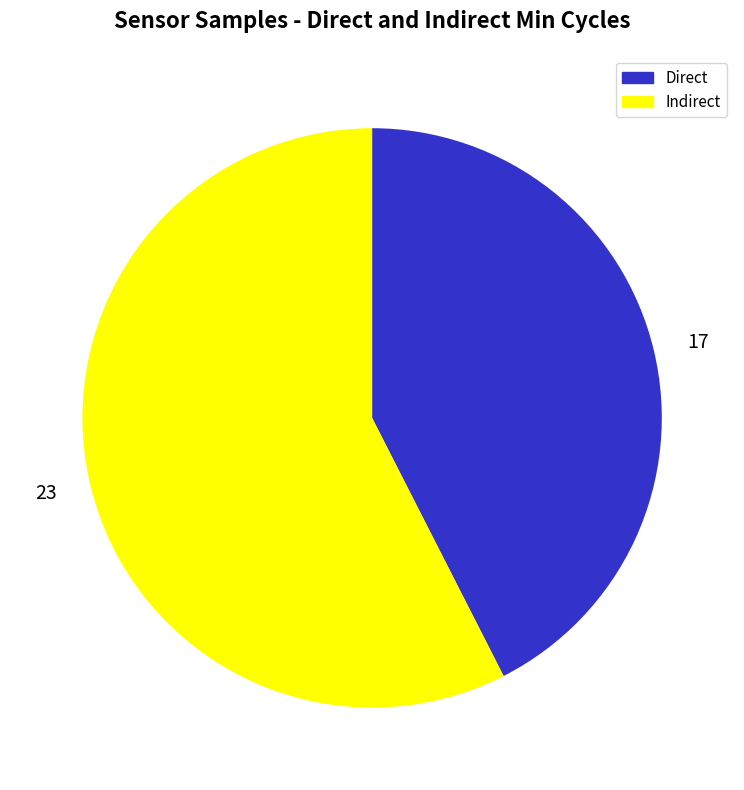

Combined, do 23 and 17 account for over 50%?

Yes